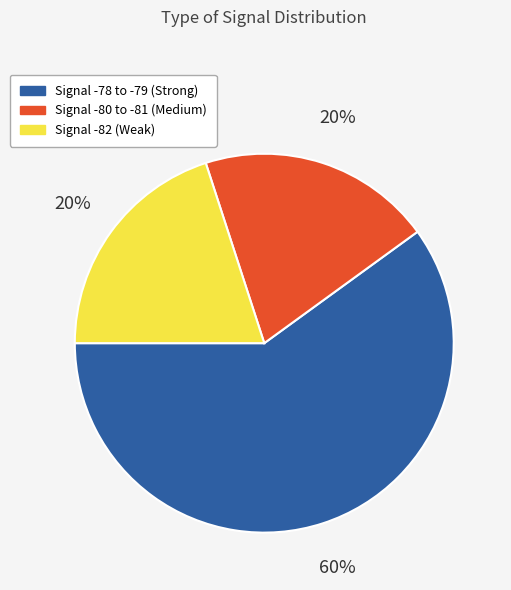

To the nearest percent, what is the average slice percentage?

33%